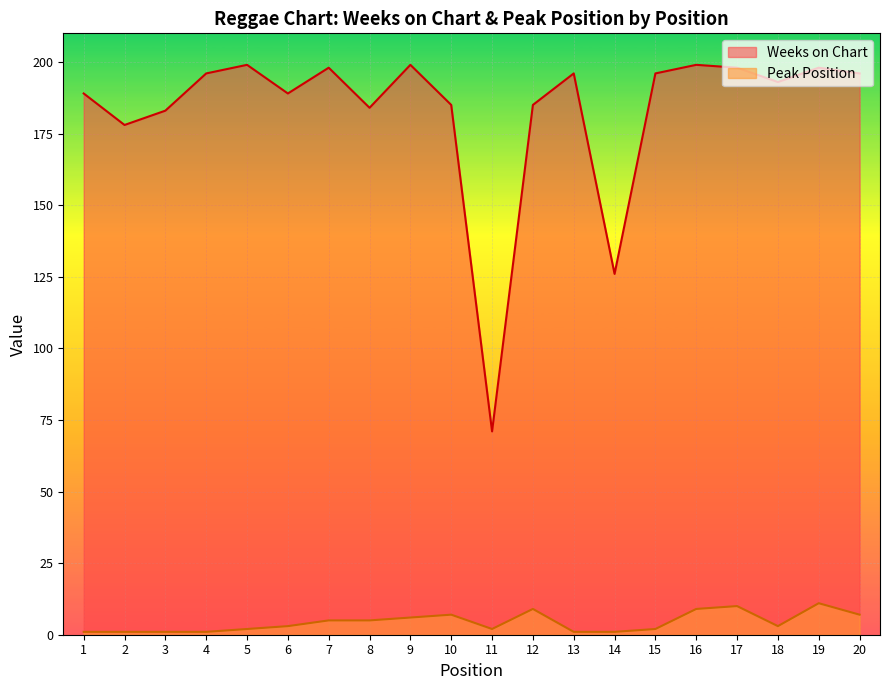

What value does the Weeks on Chart series have at 11, to the nearest 5?

70